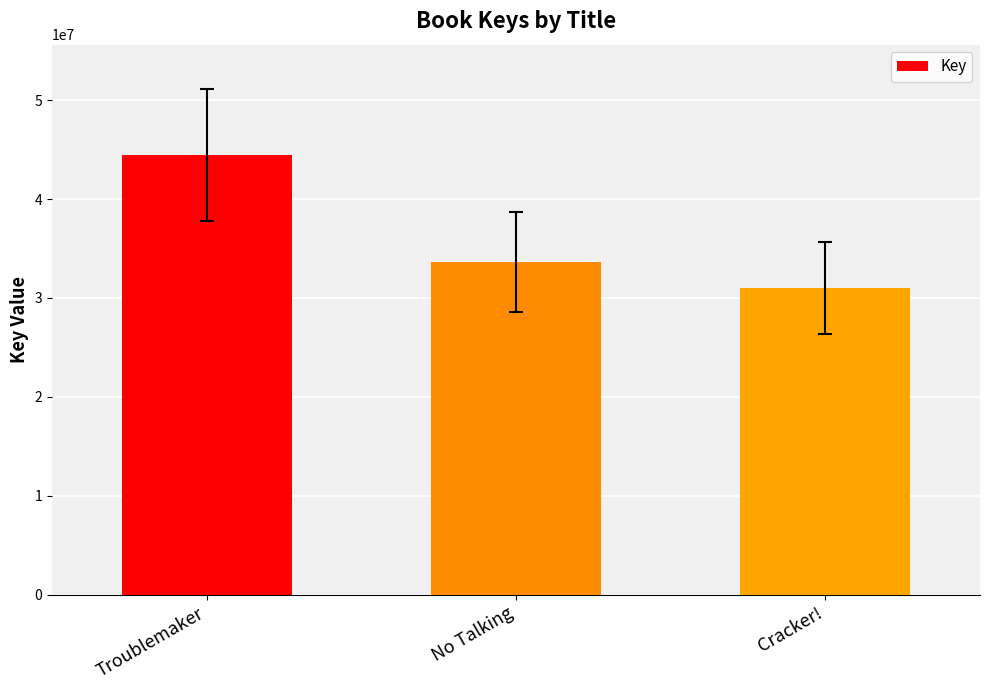

What is the difference between the second highest and minimum values?

2591523